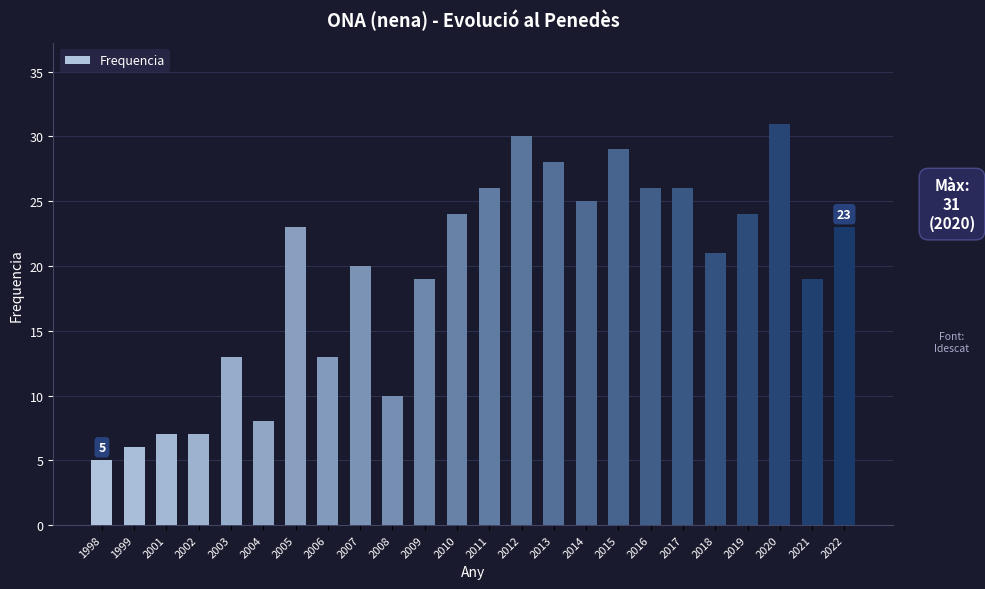

What is the approximate value at 2018?

21